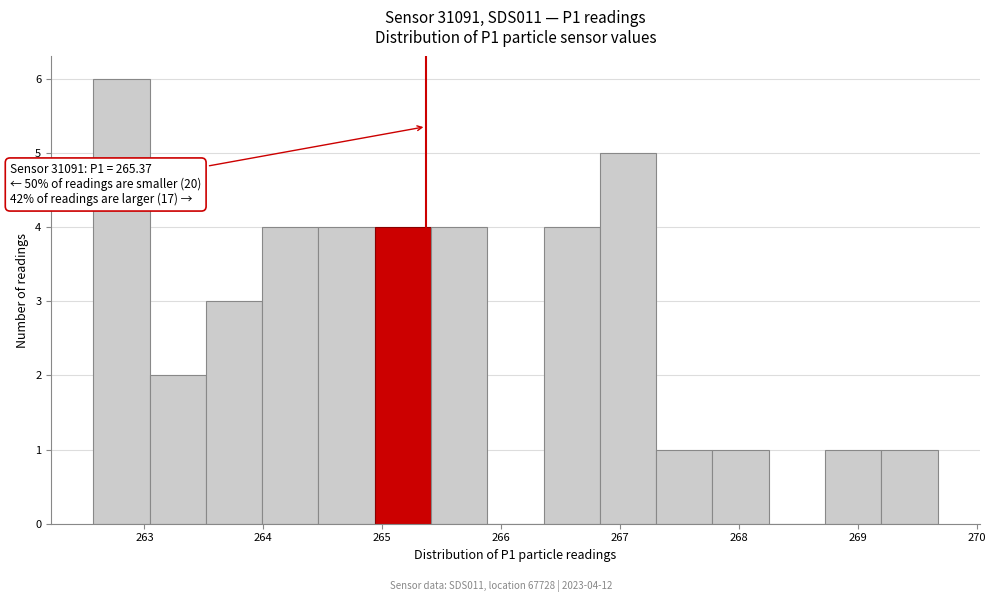

Which range on the x-axis has the tallest bar?

262.6 to 263.0